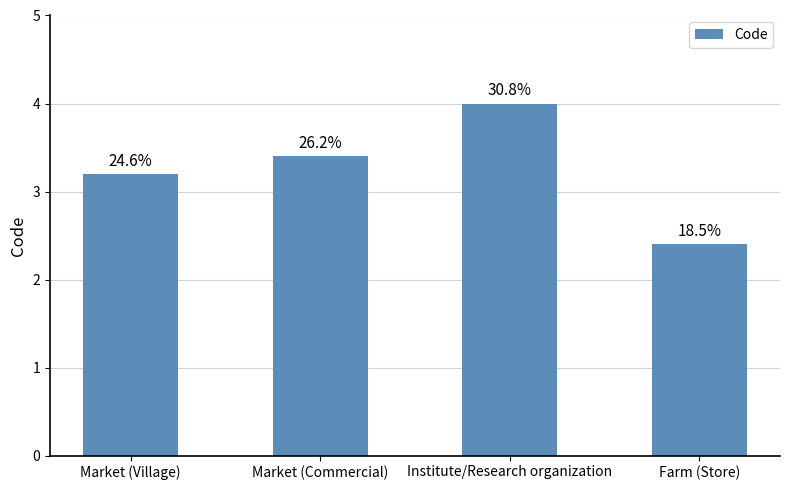

Are the bars horizontal?

No